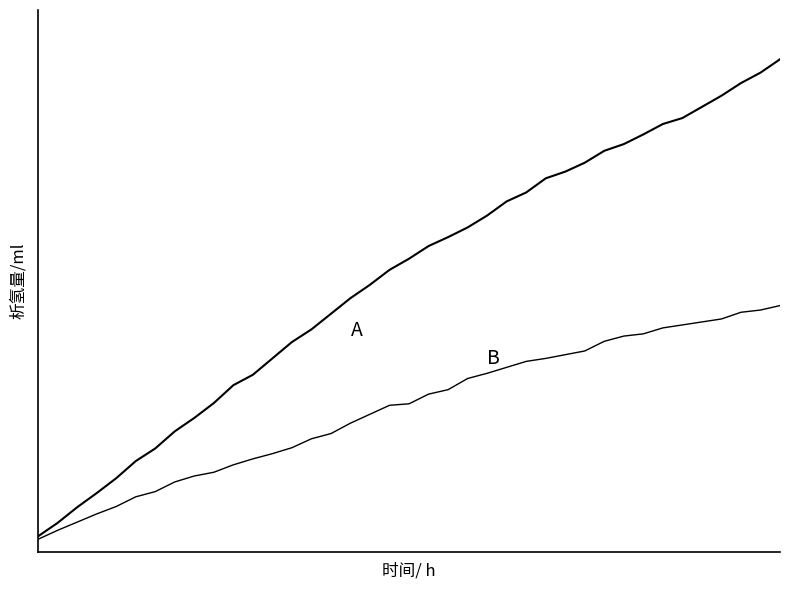

Is this an area chart (filled region under the line)?

No